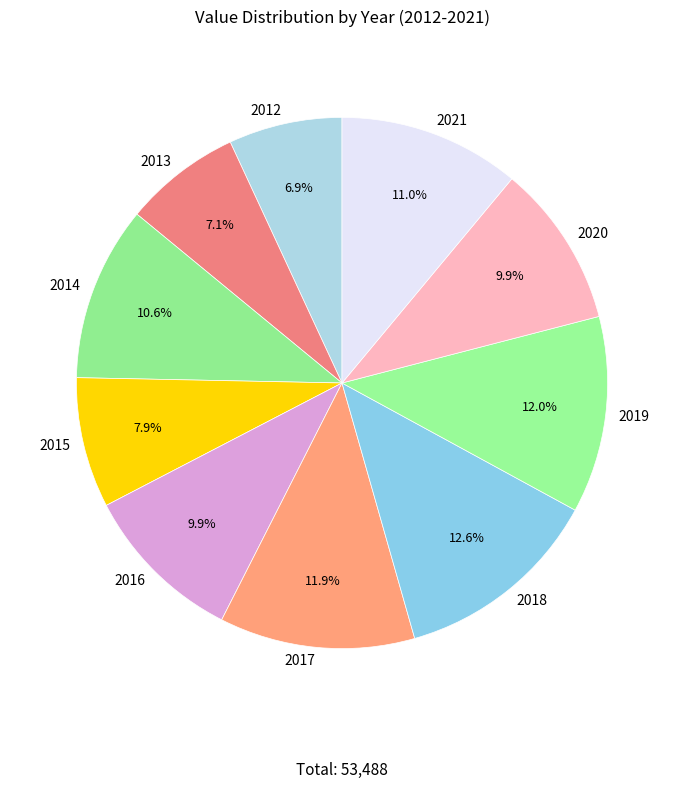

Count the number of slices in the pie.

10